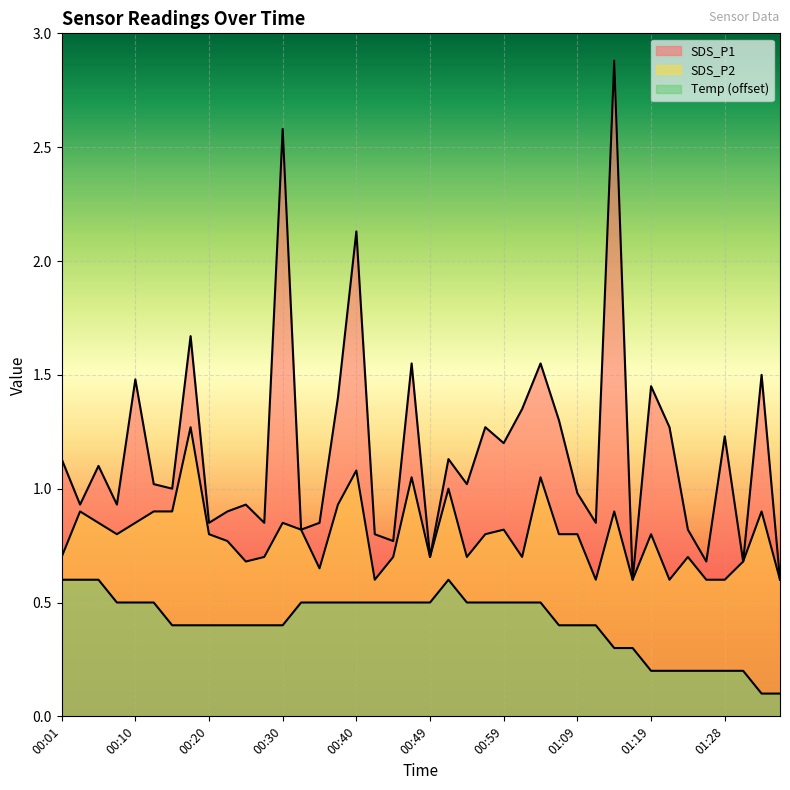

Which series has the widest spread of values?

SDS_P1